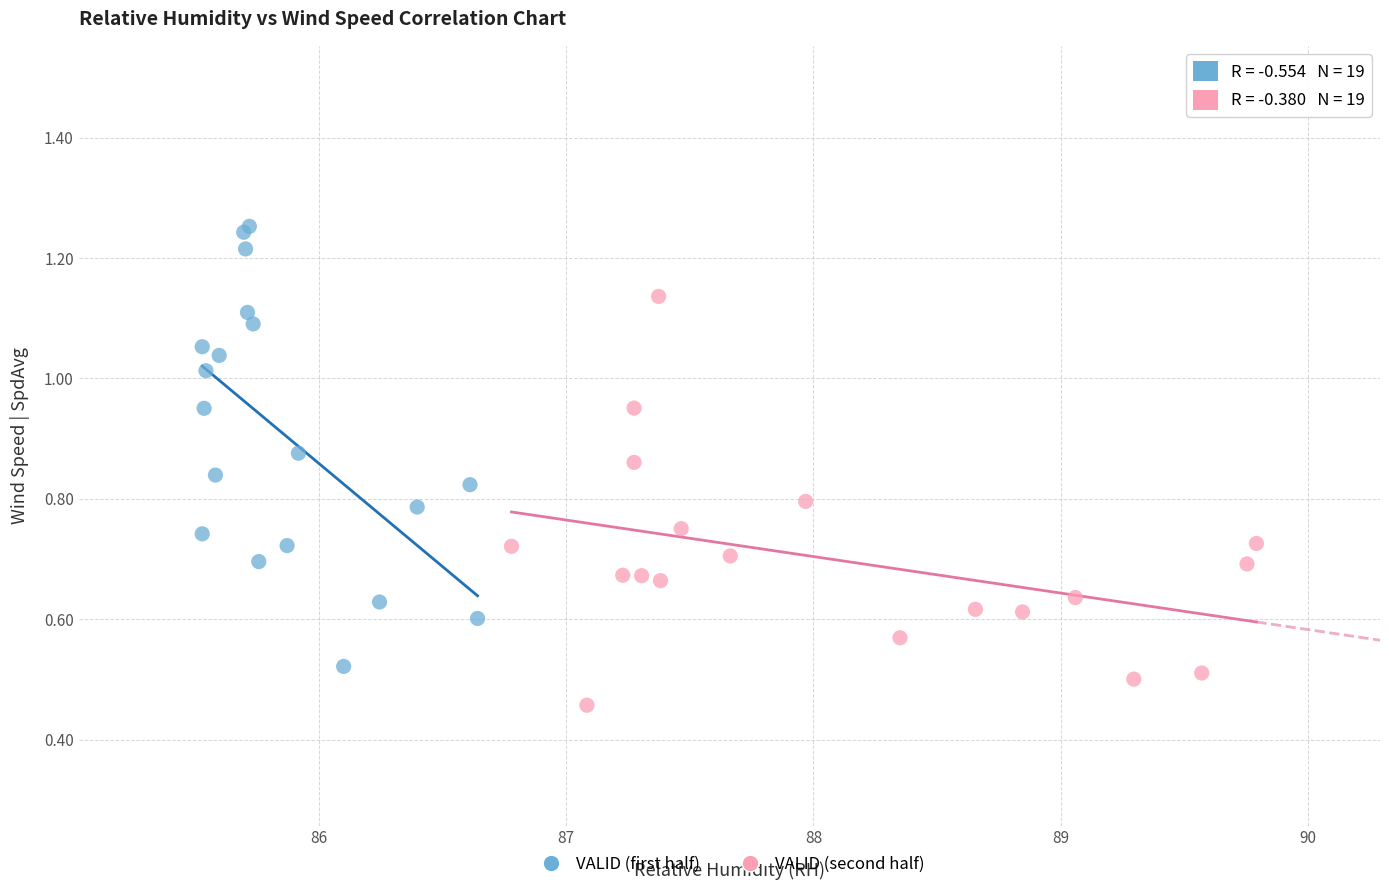

What are all the series names shown in the legend?

VALID (first half), VALID (second half)